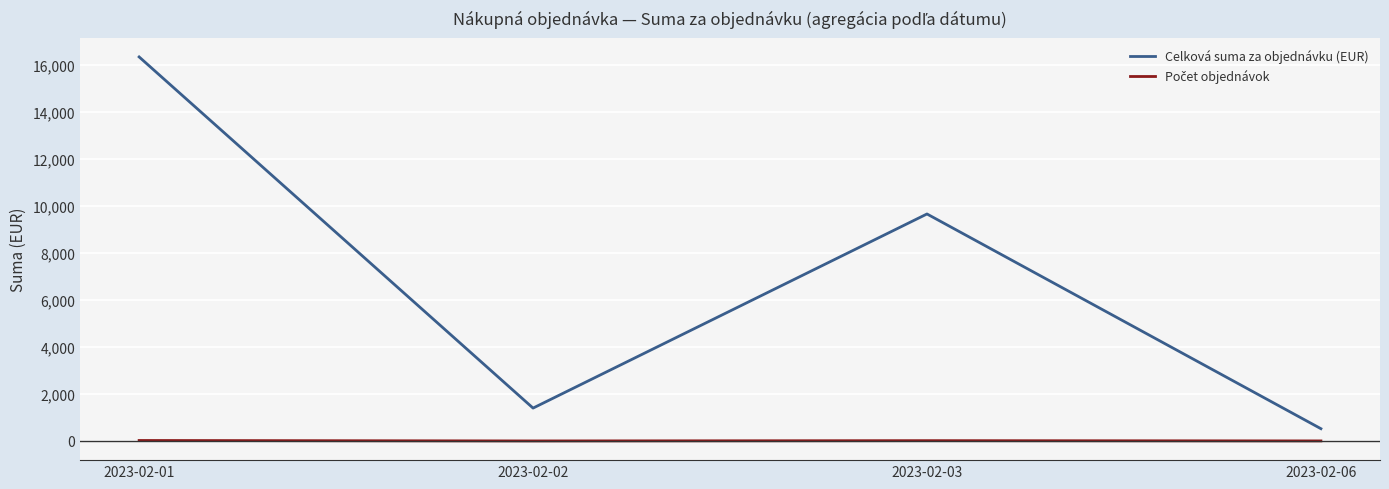

How many categories are shown in the chart?

4